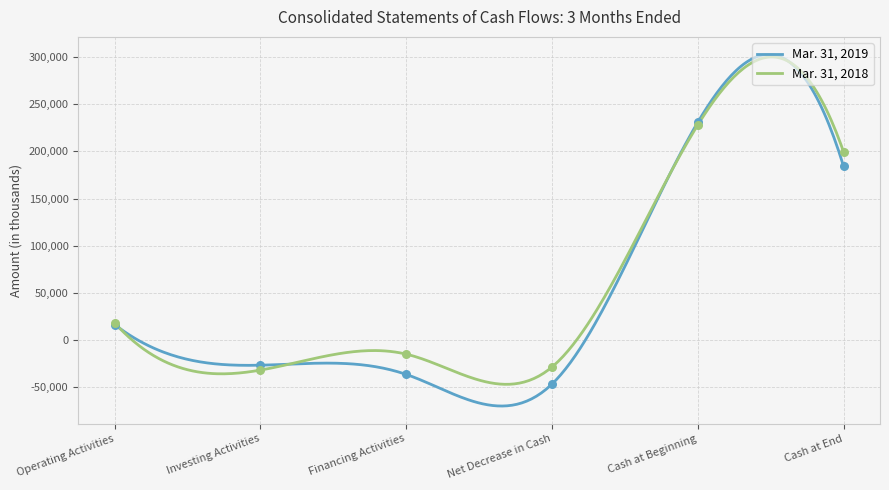

At which category is the sum across all series the highest?

Cash at Beginning